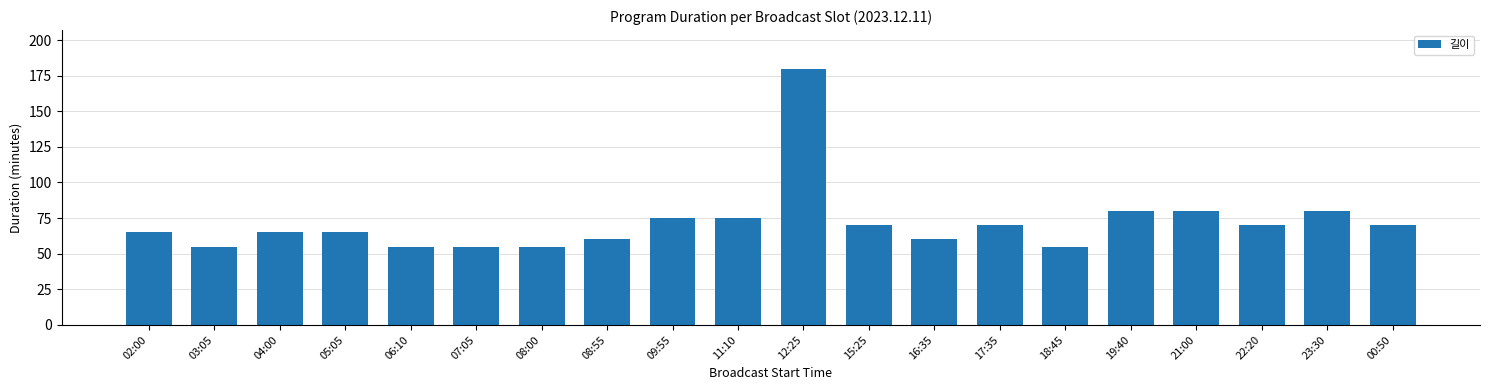

What is the average value?

72